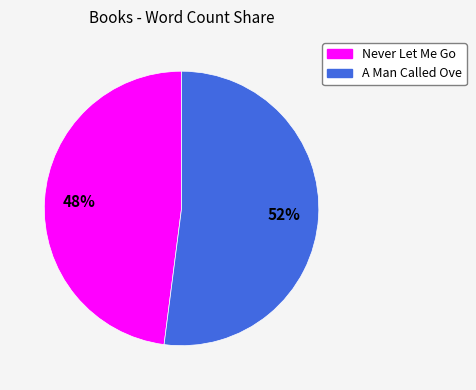

The Never Let Me Go slice represents 42% of the pie. True or false?

False